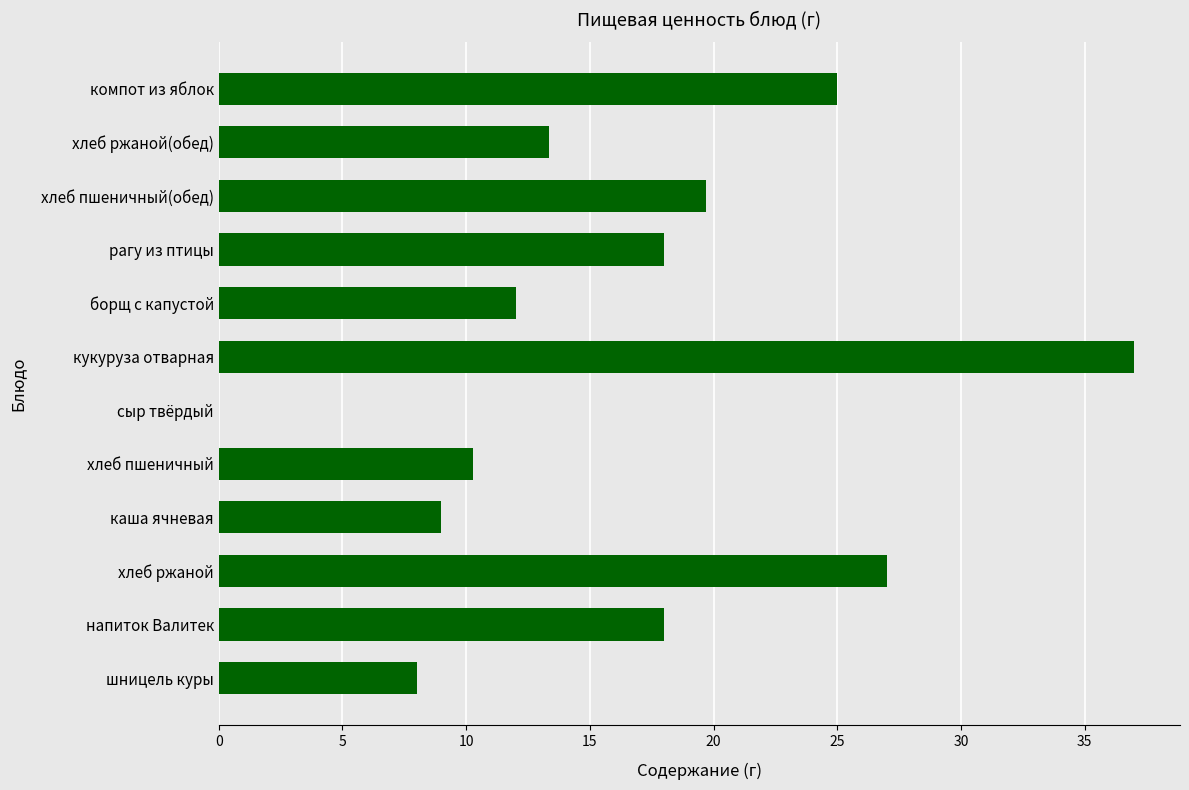

The value at шницель куры is 8.0. True or false?

True